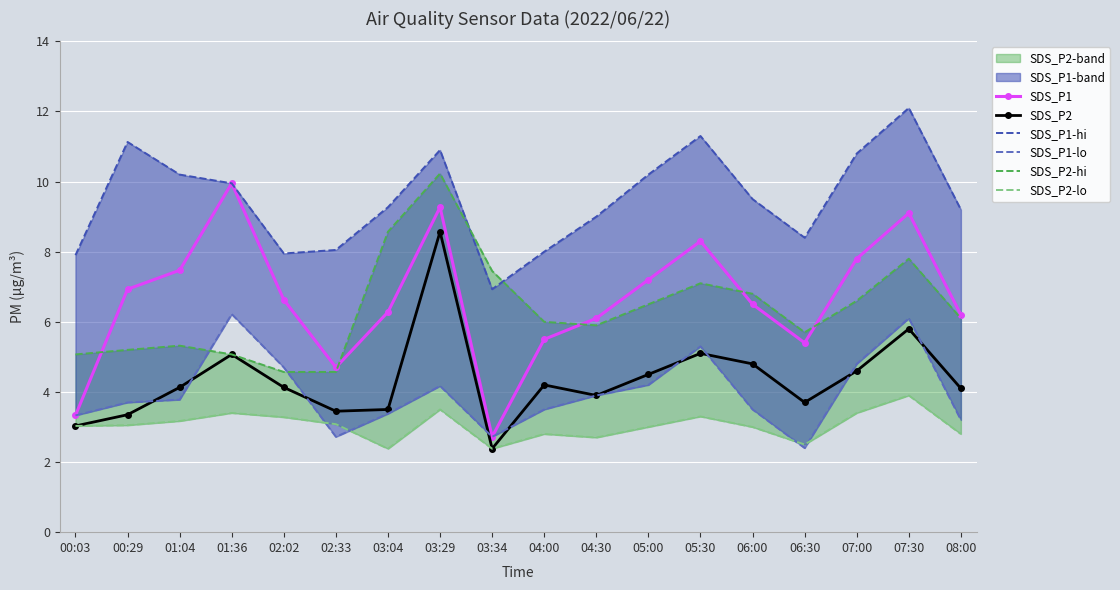

Is it true that SDS_P2-lo equals 2.8 at 08:00?

True